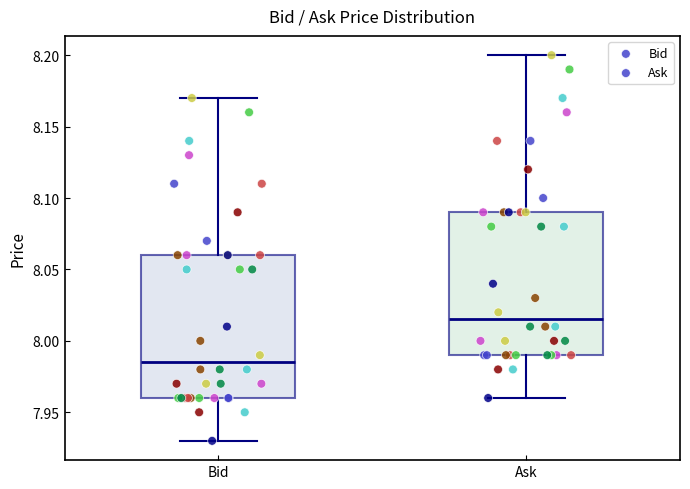

Which box has the highest median line?

Ask